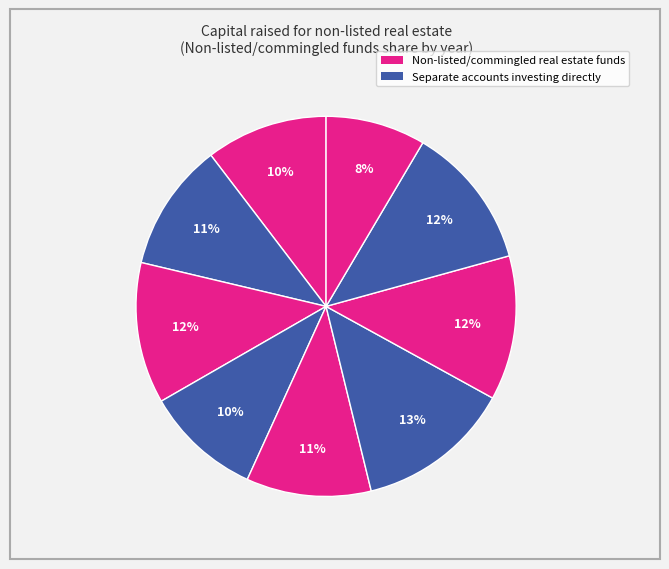

Is there a majority slice in this chart?

No